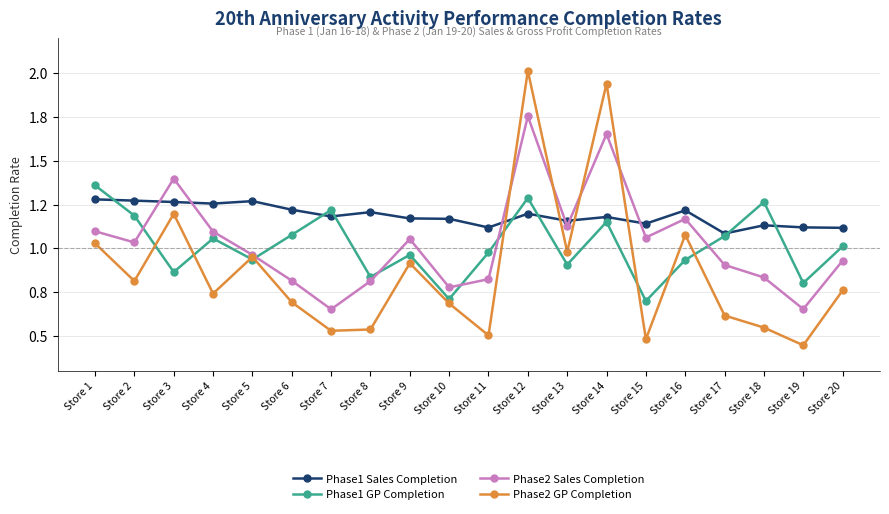

Is this an area chart (filled region under the line)?

No